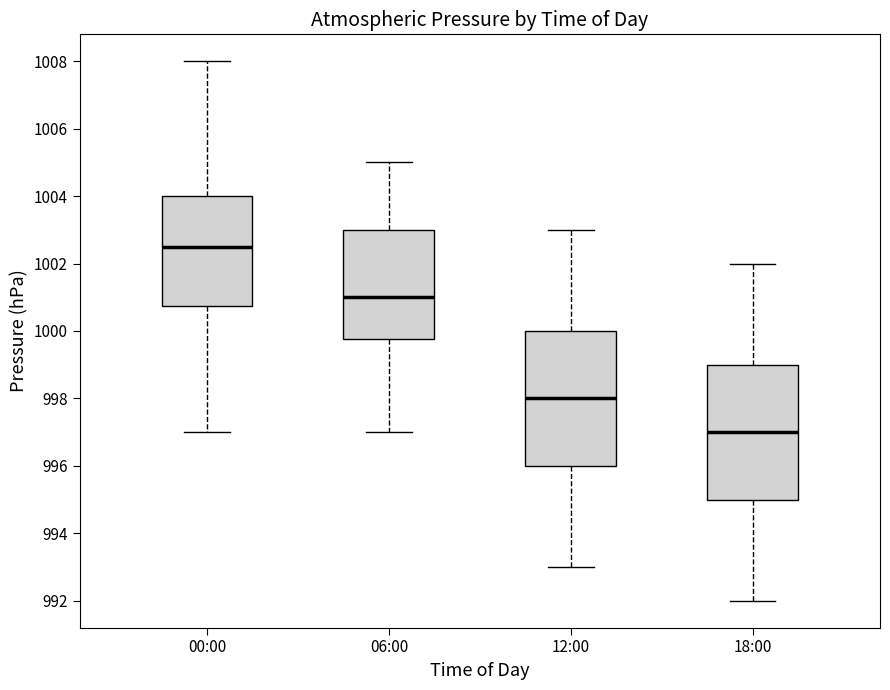

Where does the median line of the box for 00:00 sit on the y-axis? The values are not printed on the chart, so give them approximately, as read against the axis.

1002.6